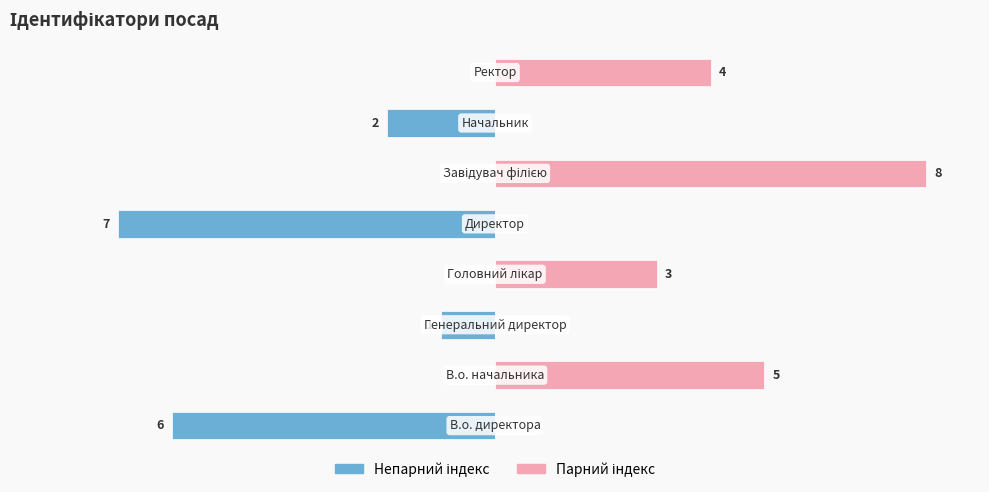

Which series has the largest total across all categories?

Парний індекс